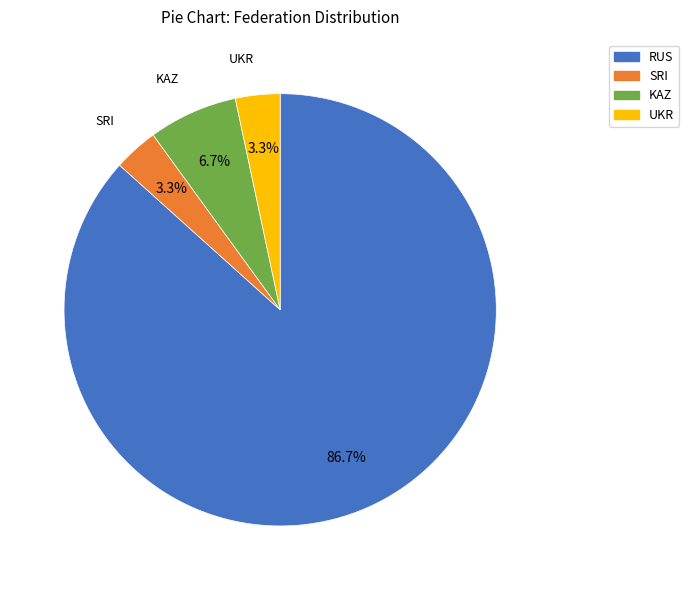

How many segments does this pie chart have?

4